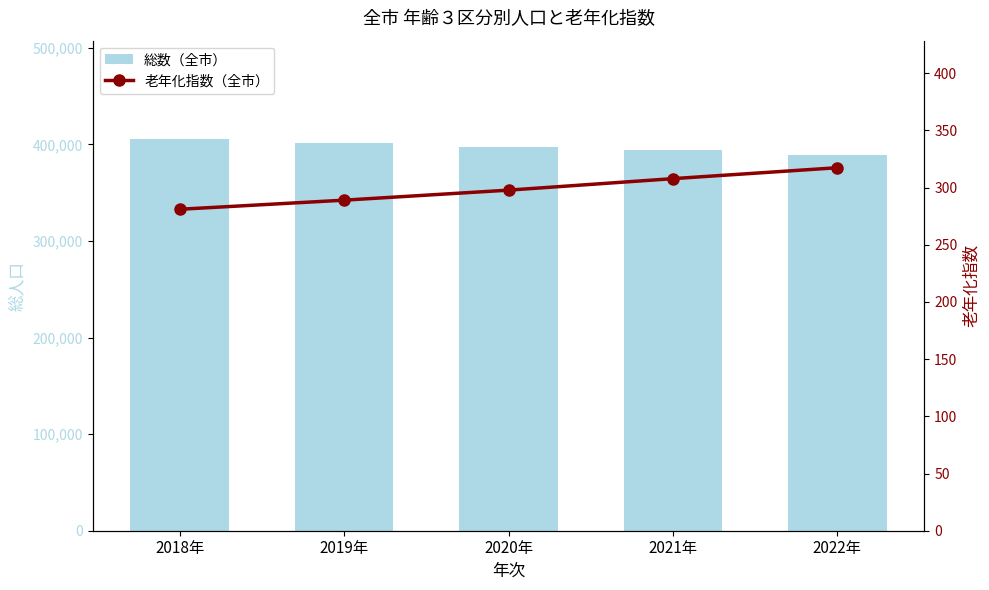

Is it true that 老年化指数（全市） equals 108.3 at 2018年?

False